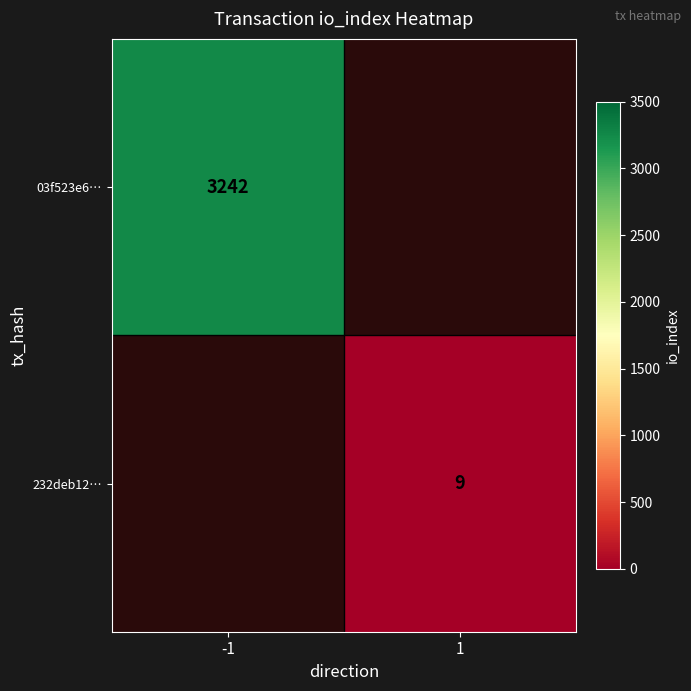

The value of 03f523e6… at -1 is 1369. True or false?

False